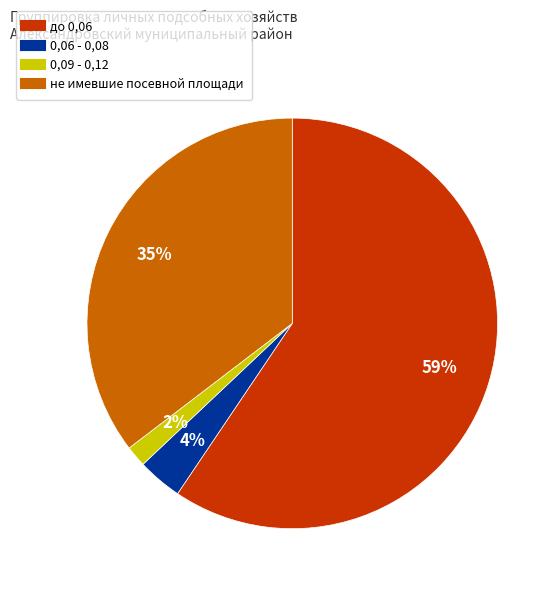

Which category has the smallest portion of the pie?

0,09 - 0,12